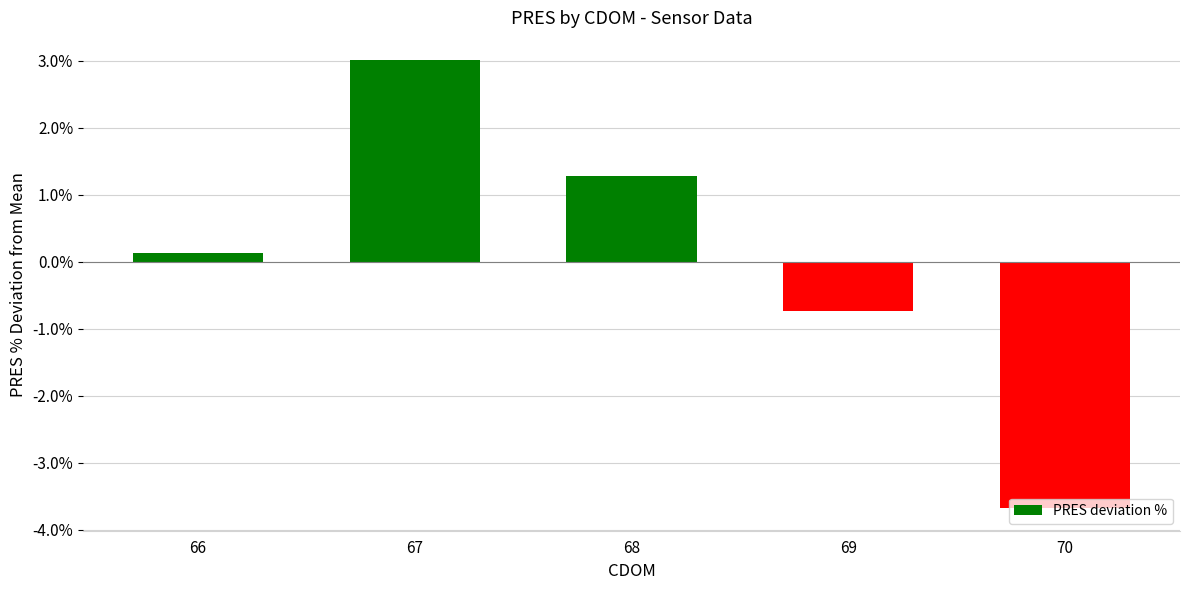

Are the bars horizontal?

No